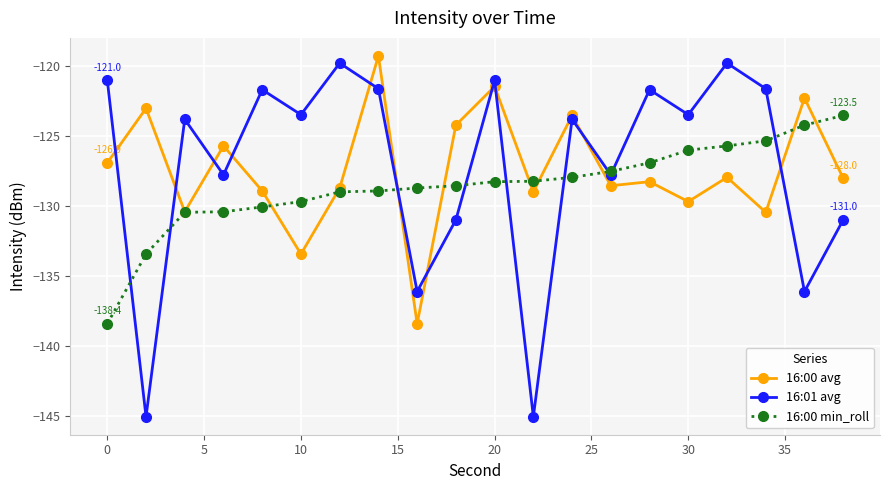

Which series has the largest range (max minus min)?

16:01 avg